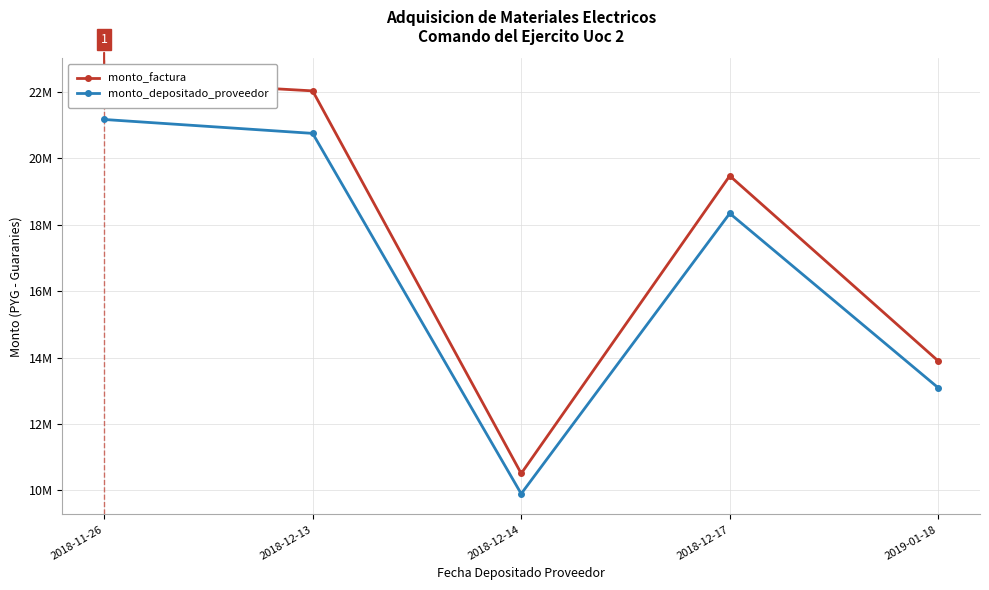

How many values in the monto_factura series exceed 19474340?

2